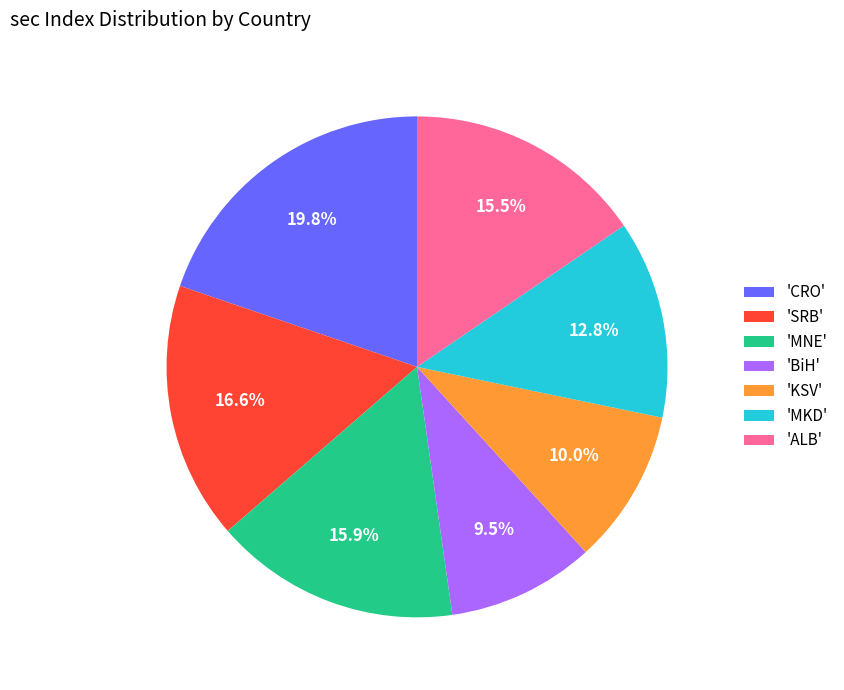

How much of the chart is everything except 'ALB'?

84.5%